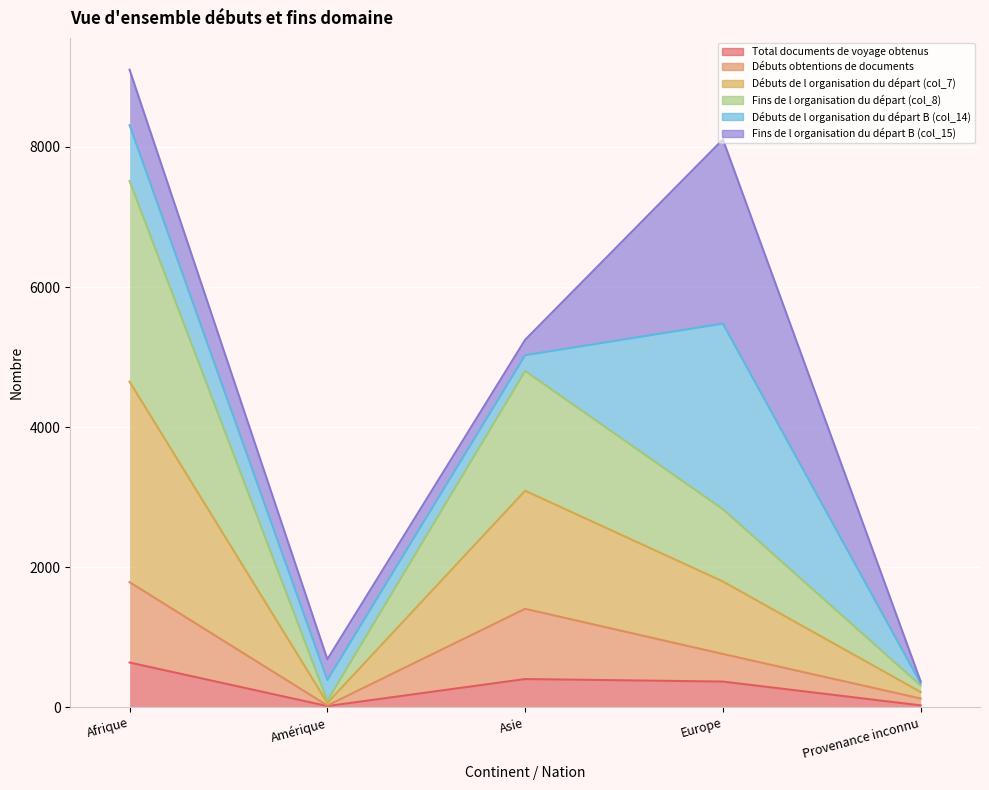

At which category is the sum across all series the highest?

Afrique